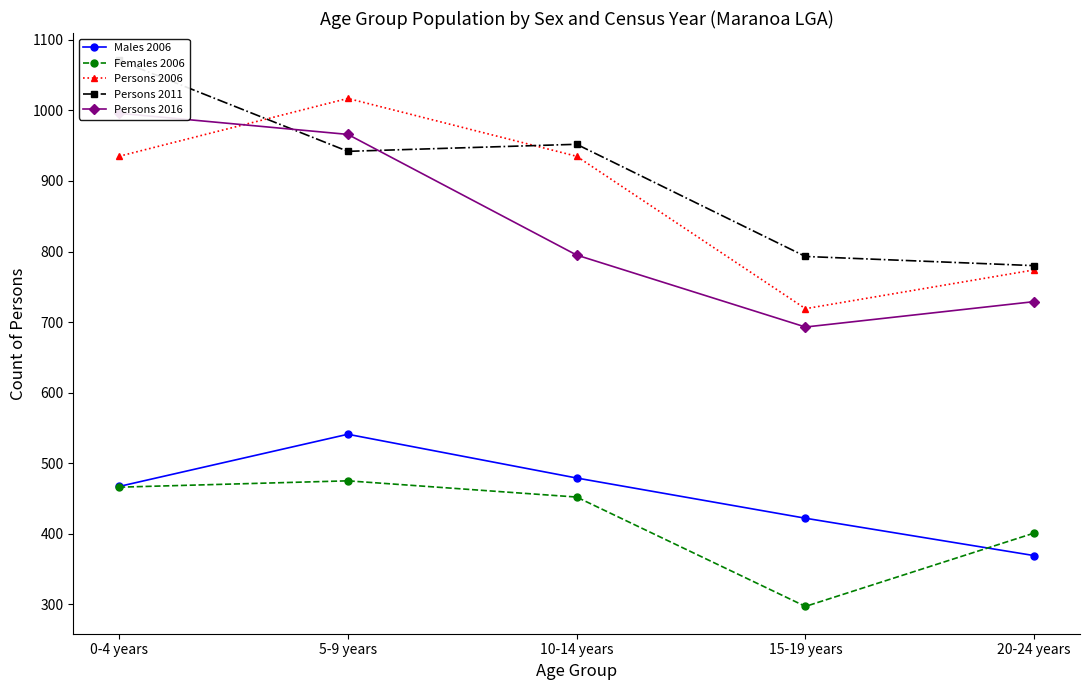

Is this an area chart (filled region under the line)?

No